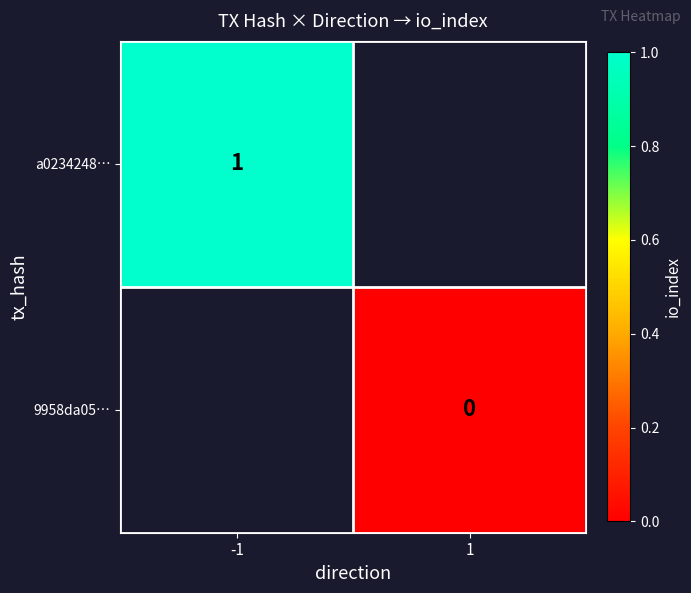

The value of a0234248… at -1 is 0. True or false?

False